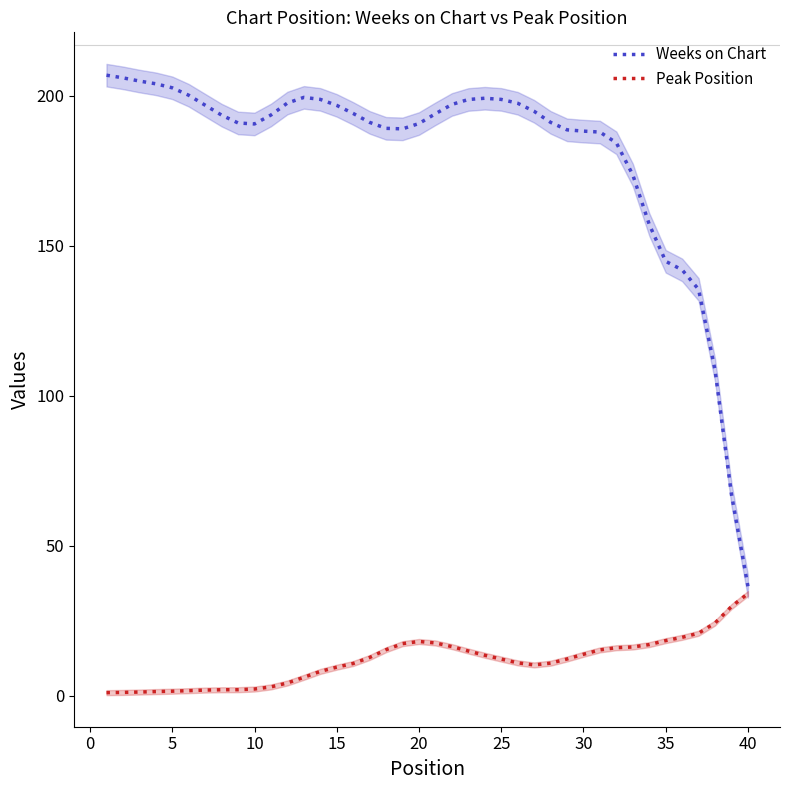

True or false: Weeks on Chart has a value of 269.6 at 35.

False